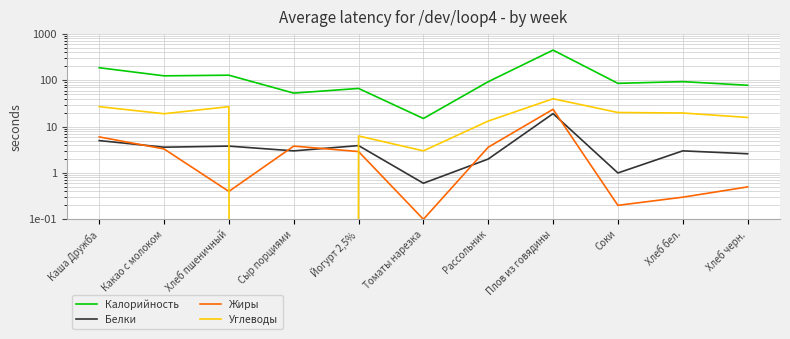

True or false: Белки and Калорийность intersect in this chart.

False